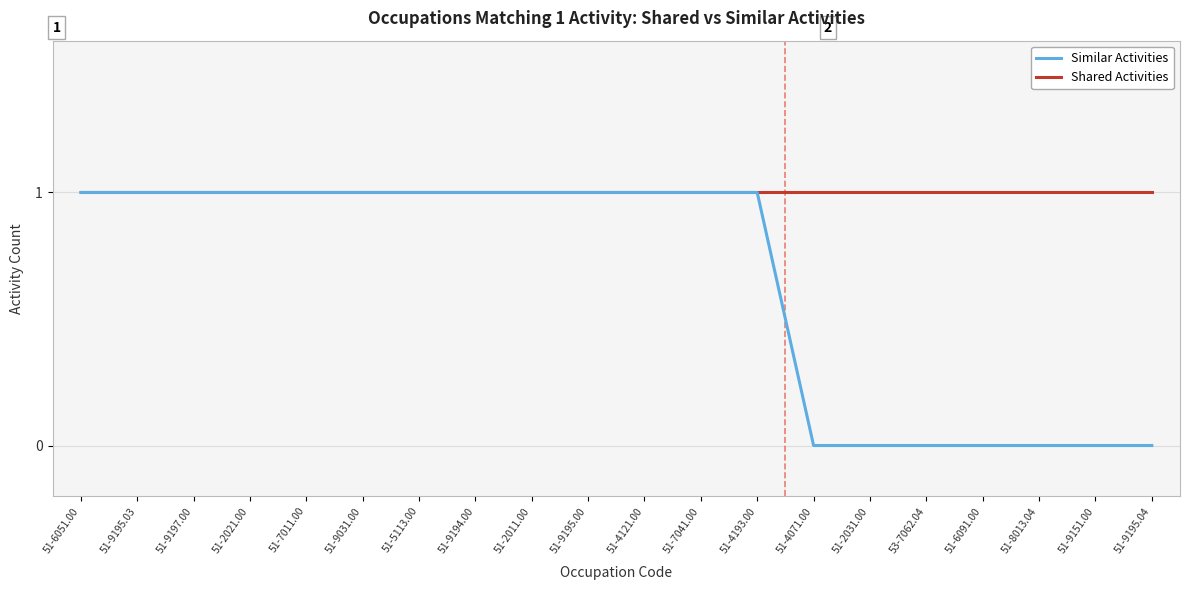

The Similar Activities series shows 0 at 51-9195.03. True or false?

False